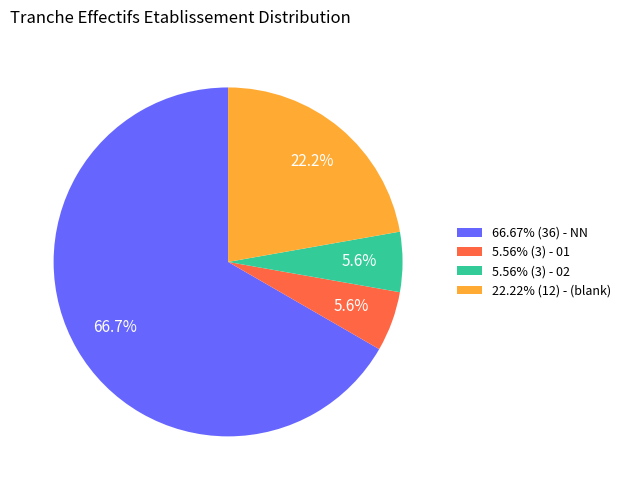

To the nearest percent, what is the average slice percentage?

25%